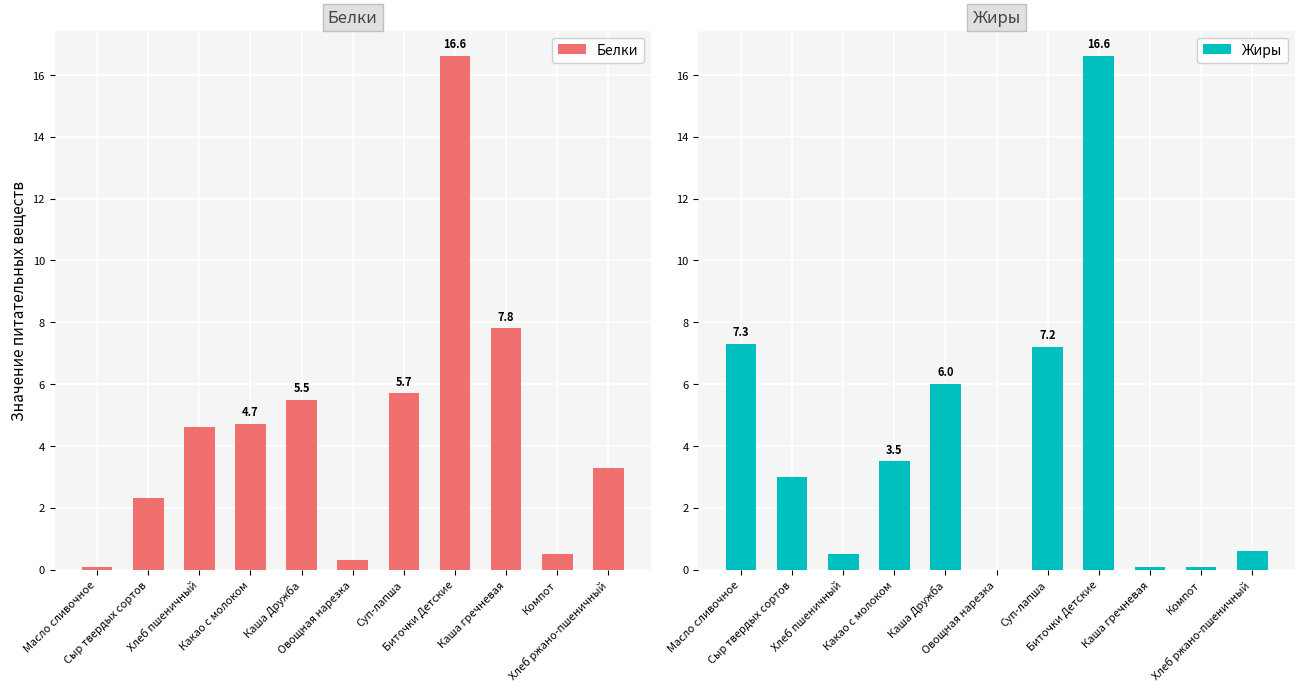

What is the difference between the second highest and minimum values in the Белки series?

7.7